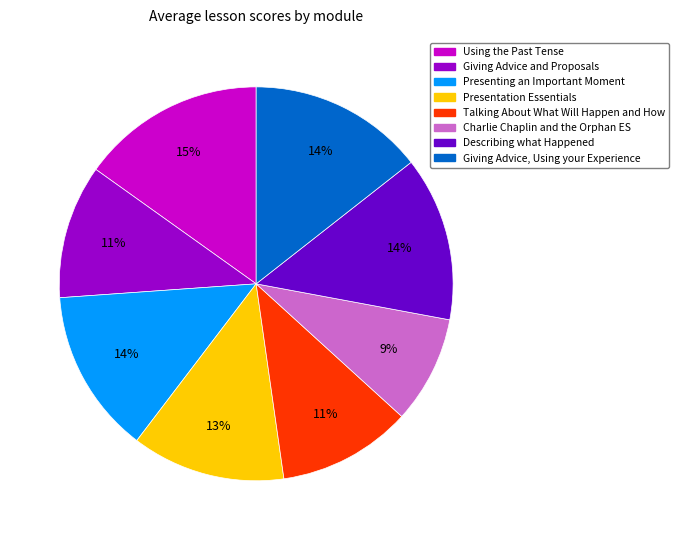

What is the ratio of the value at Presentation Essentials to the value at Giving Advice, Using your Experience?

0.9